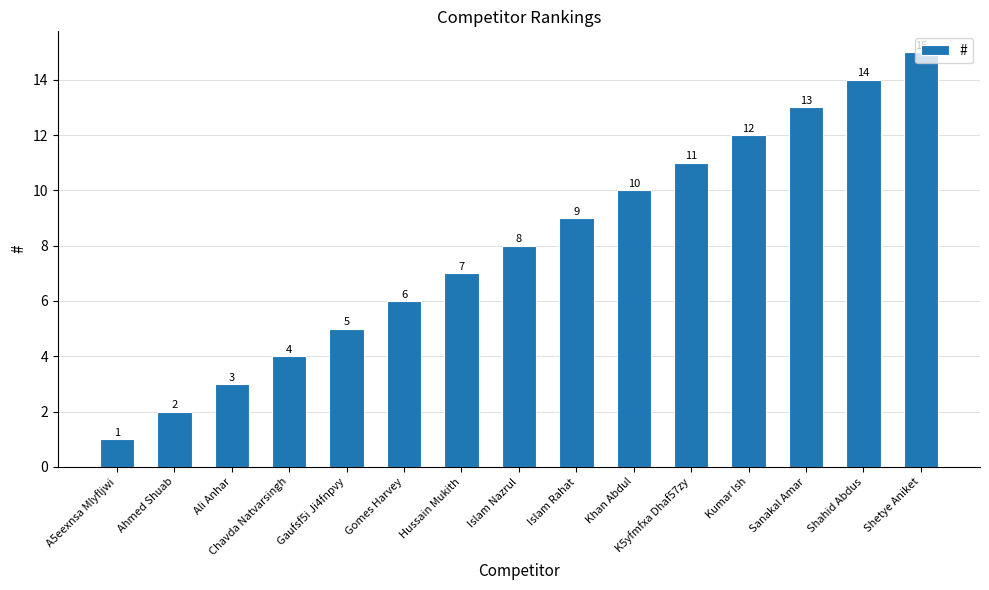

Are the bars horizontal?

No